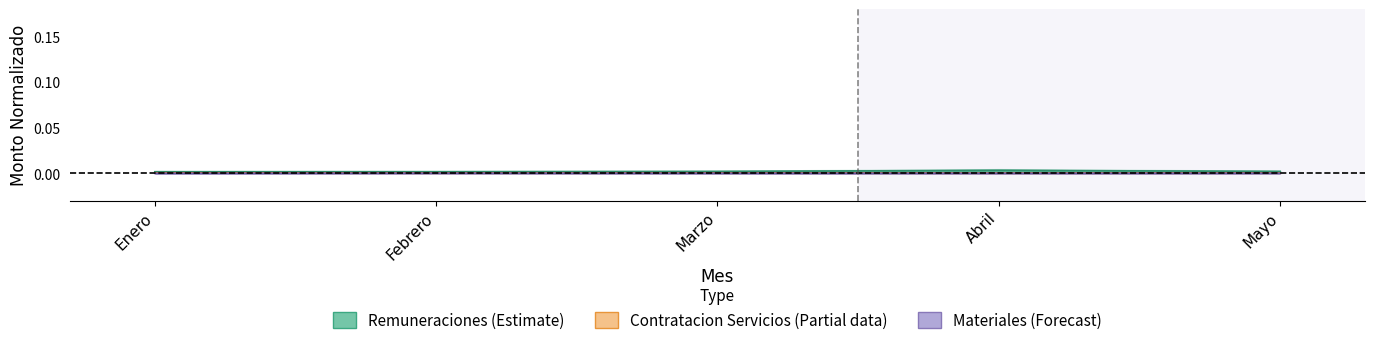

True or false: Remuneraciones y Contribuciones and Contratacion de Servicios cross at least once.

False